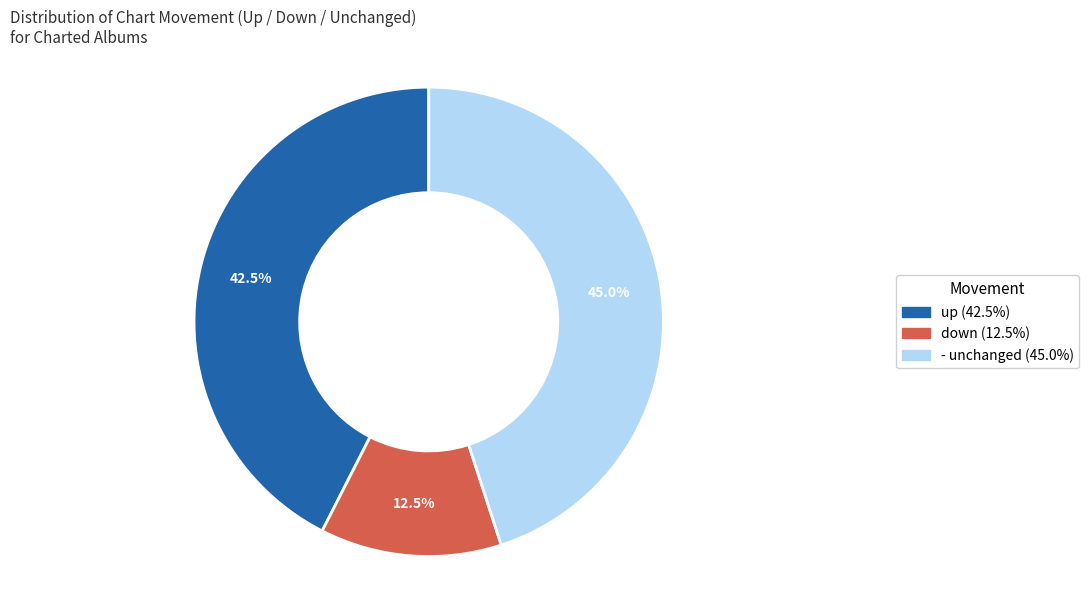

Which has a higher value, up or down?

up